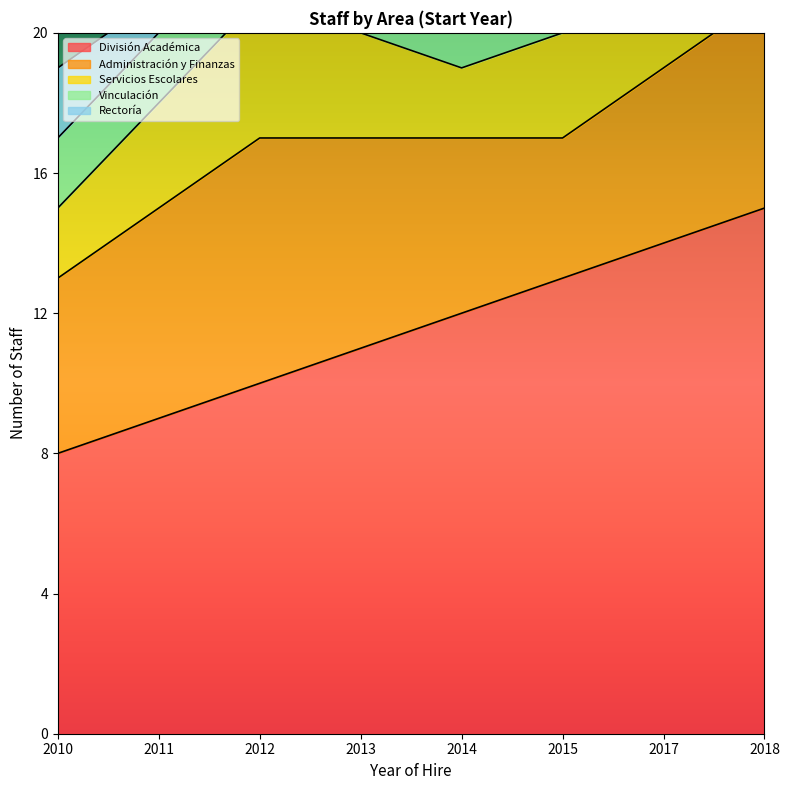

Read the Servicios Escolares value at 2018.

2